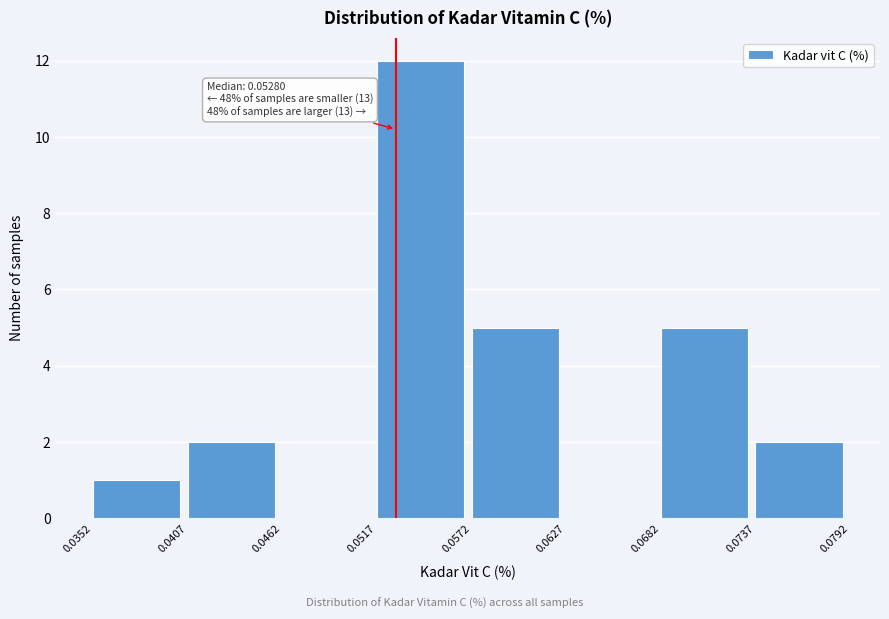

Over which range of the x-axis is the bar tallest?

0.0517 to 0.0572